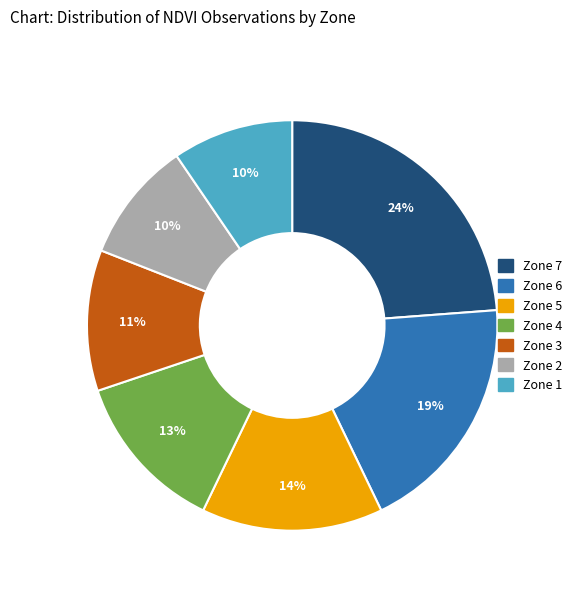

Is it true that Zone 5 is 1% of the pie?

False